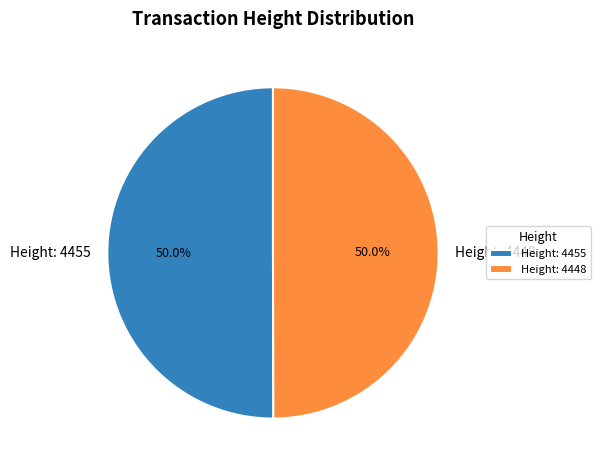

Is the sum of Height: 4455 and Height: 4448 greater than half?

Yes